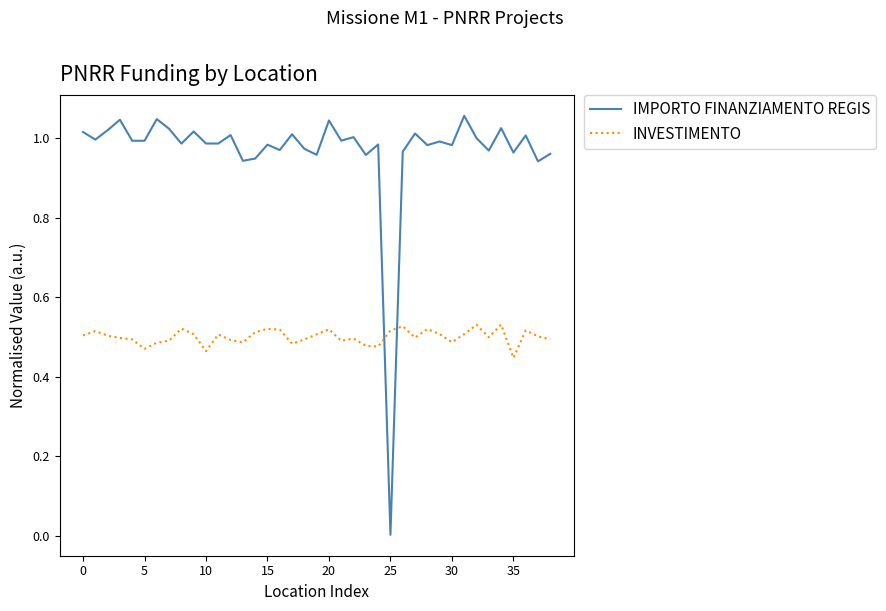

Is this an area chart (filled region under the line)?

No